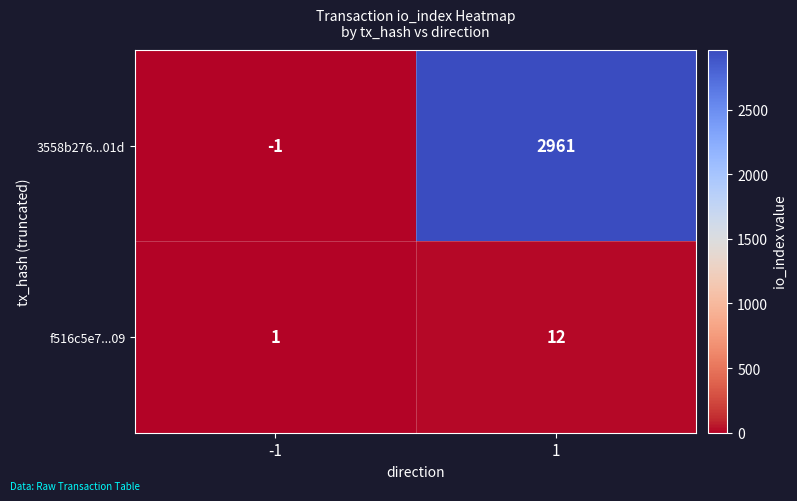

Read the f516c5e7...09 value at 1.

12